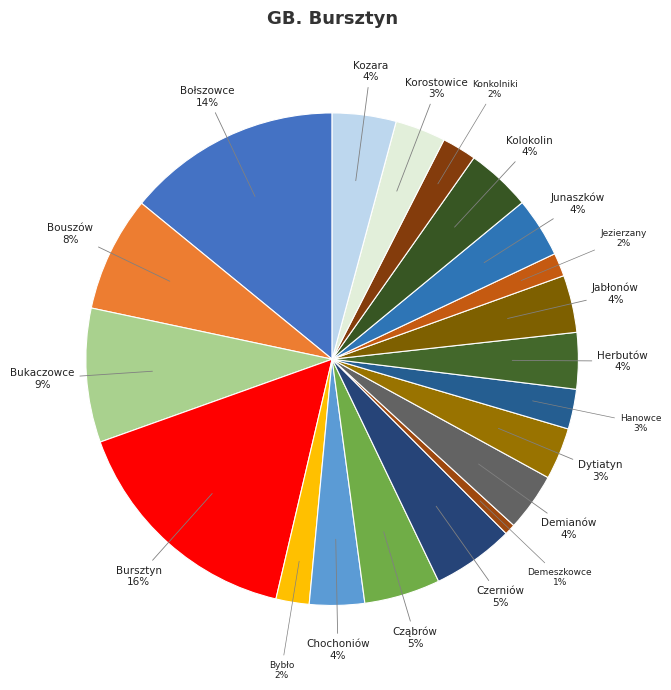

Does Chochoniów represent more than half of the total?

No